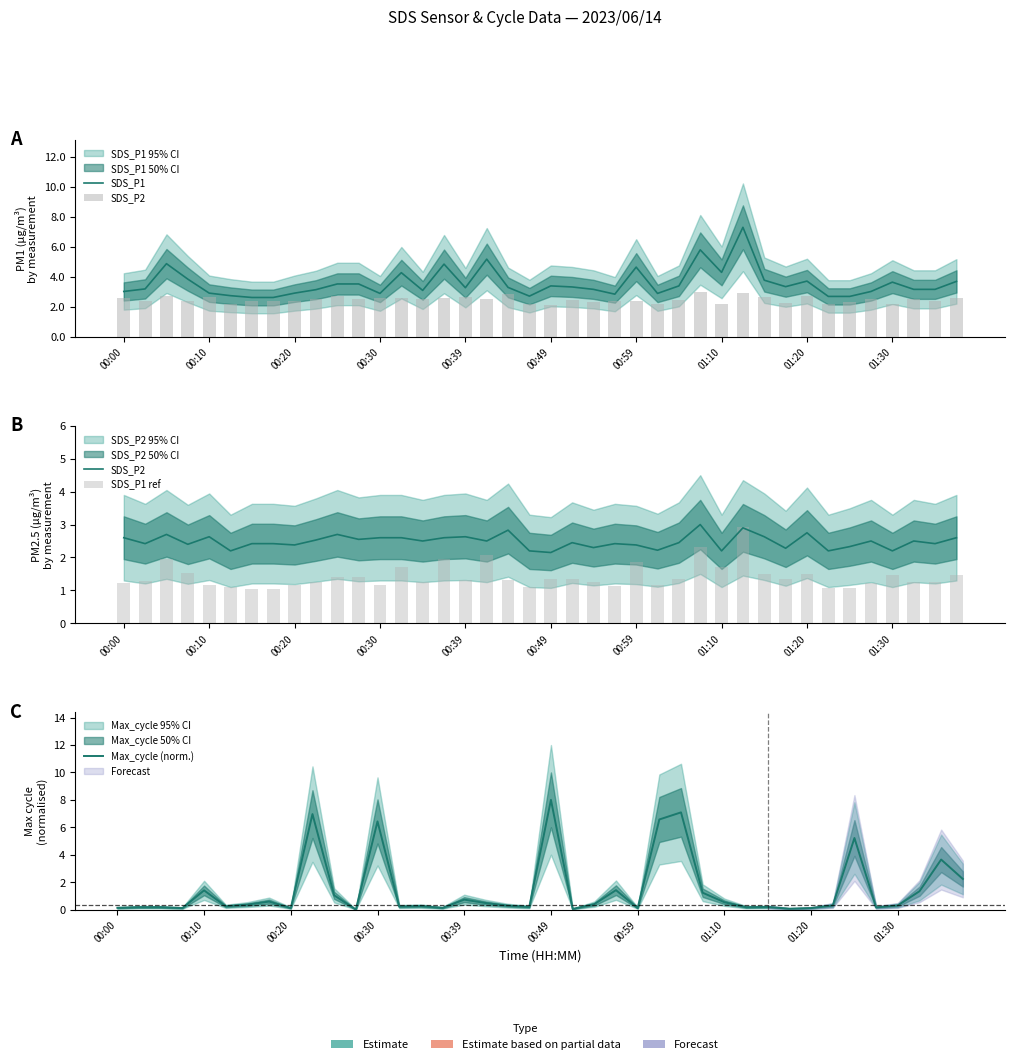

How many data points does each series have?

40